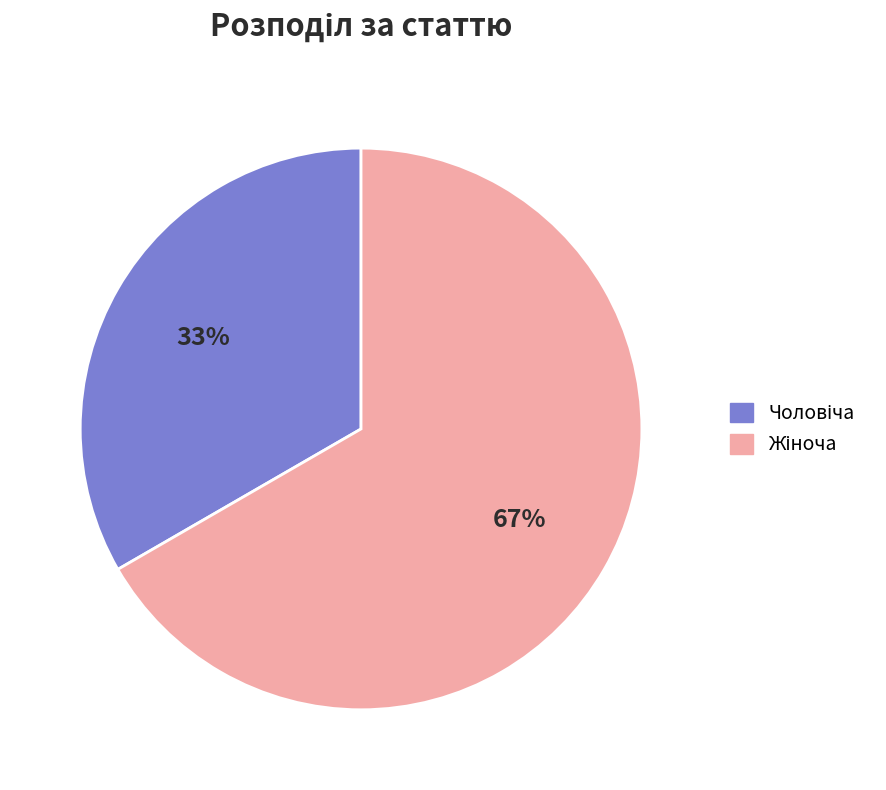

To the nearest percent, what is the average slice percentage?

50%